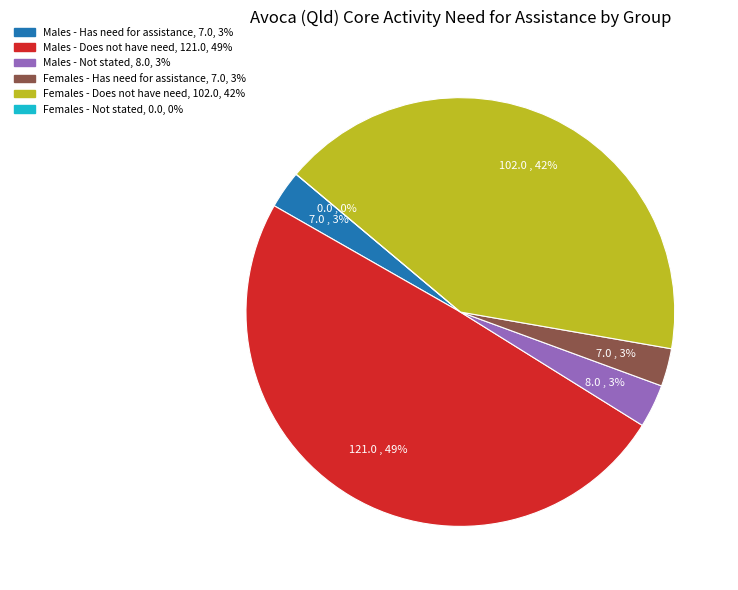

What percentage is the Females - Has need for assistance slice, to the nearest percent?

3%